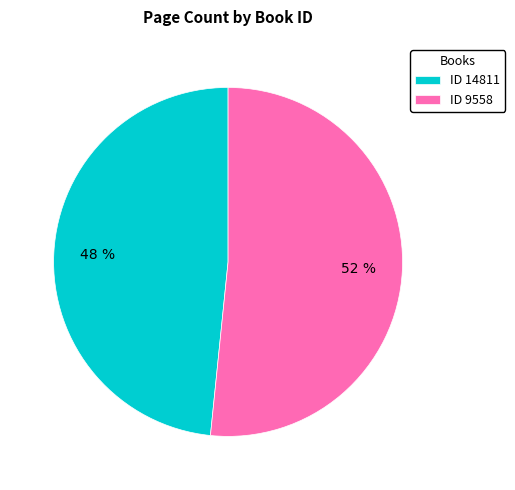

What is the ratio of the value at ID 9558 to the value at ID 14811?

1.1